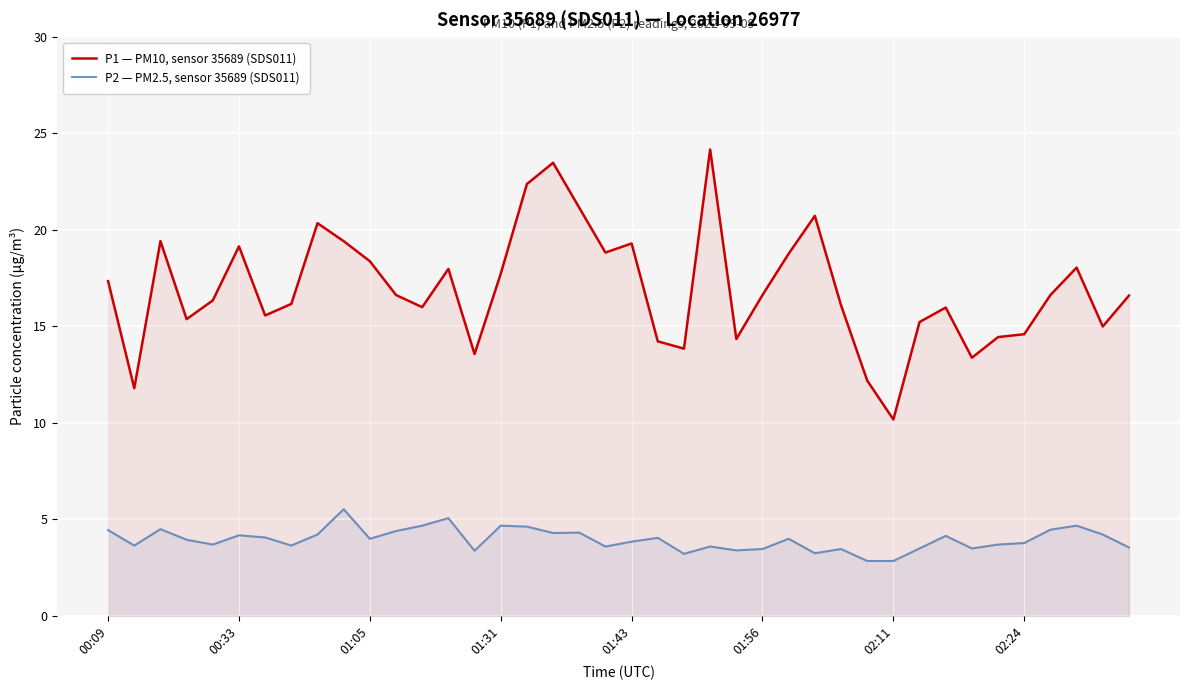

List the series in order of their peak value, lowest first.

P2 — PM2.5, sensor 35689 (SDS011), P1 — PM10, sensor 35689 (SDS011)